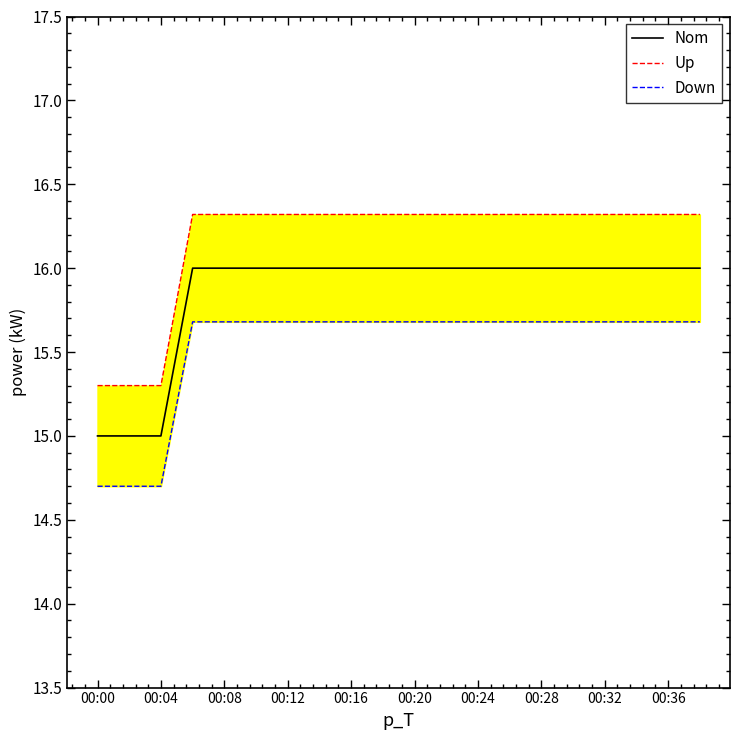

True or false: Nom has more than 0 interior local peaks.

False